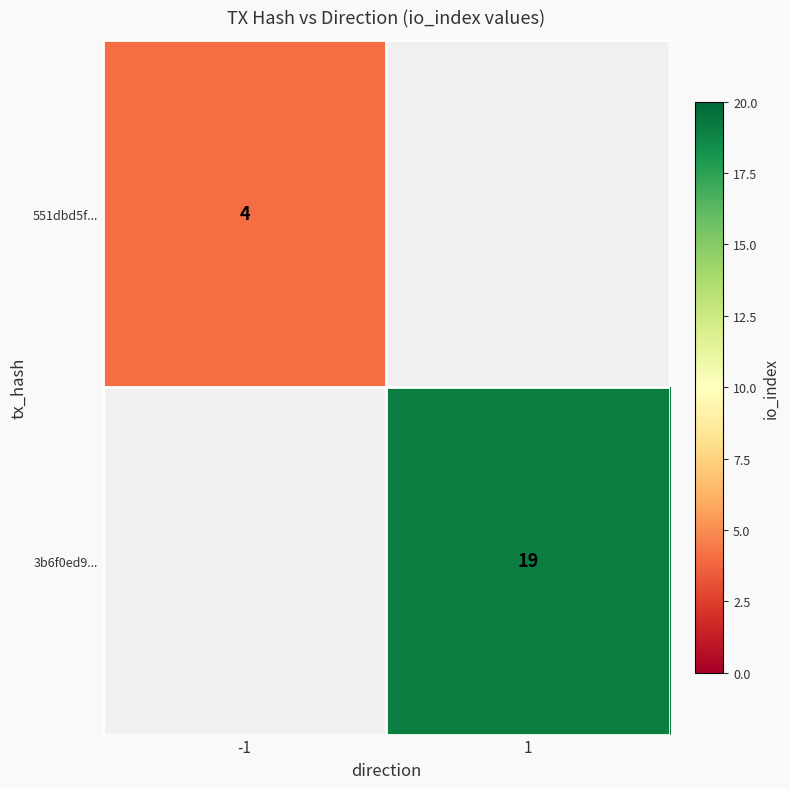

True or false: 551dbd5f... has a value of 7 at -1.

False